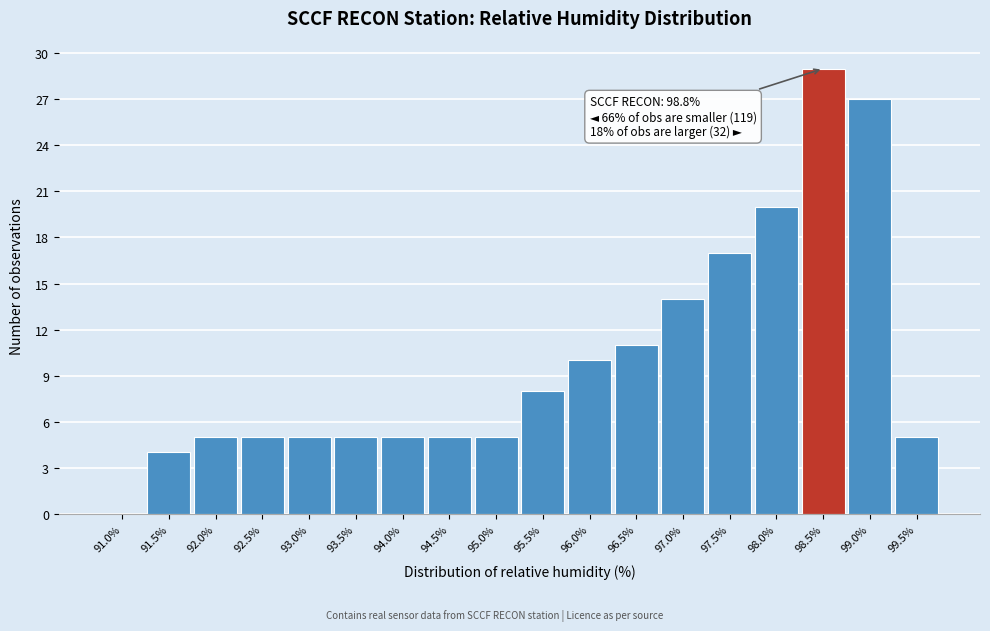

Reading left to right, extract all data points from this chart.

91.0%=0	91.5%=4	92.0%=5	92.5%=5	93.0%=5	93.5%=5	94.0%=5	94.5%=5	95.0%=5	95.5%=8	96.0%=10	96.5%=11	97.0%=14	97.5%=17	98.0%=20	98.5%=29	99.0%=27	99.5%=5